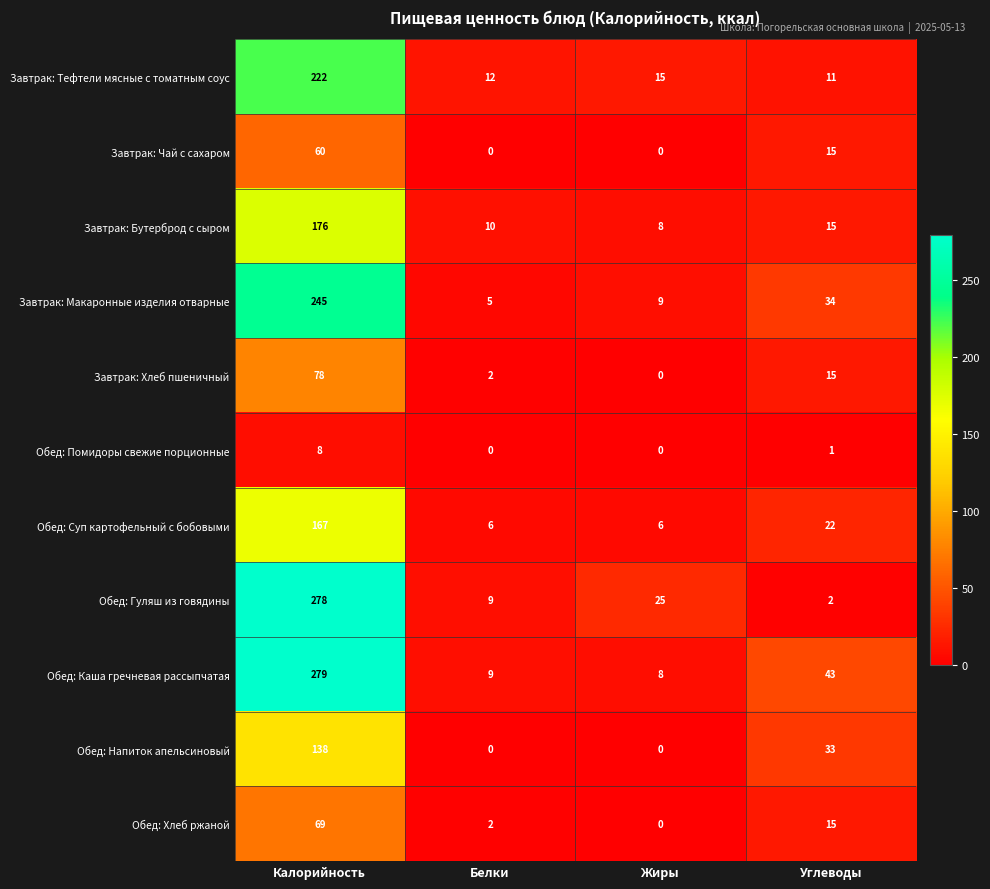

What is the spread (max minus min) of values at Калорийность?

271